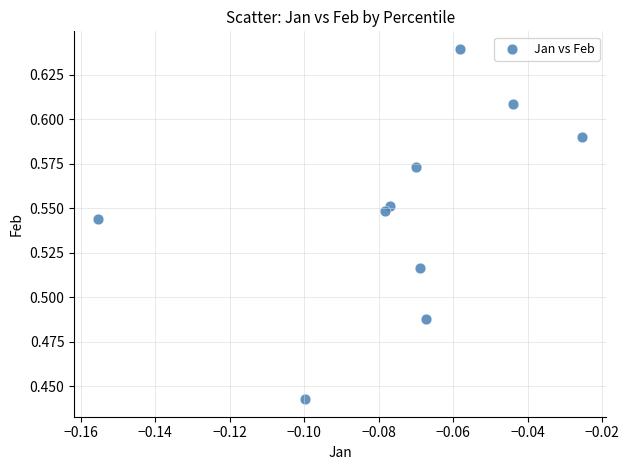

Count the number of points in this scatter plot.

10